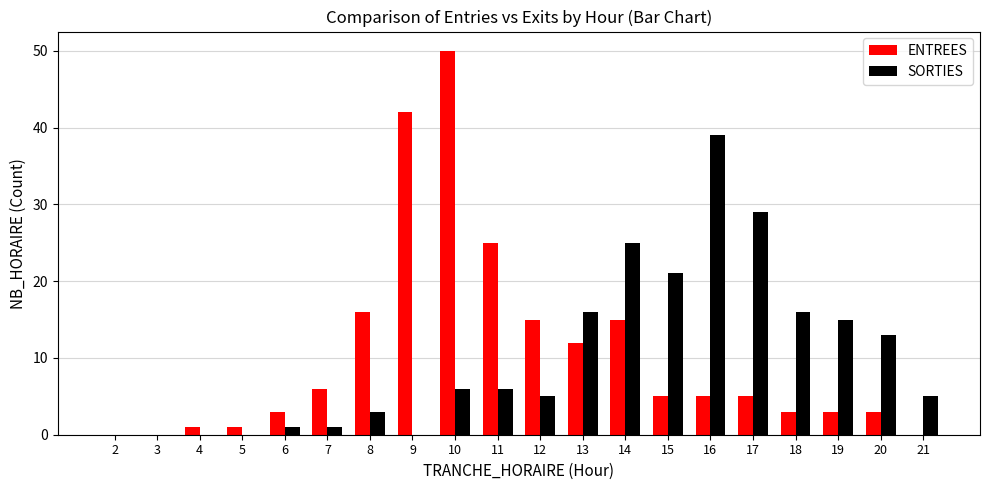

Count the number of categories in the chart.

20